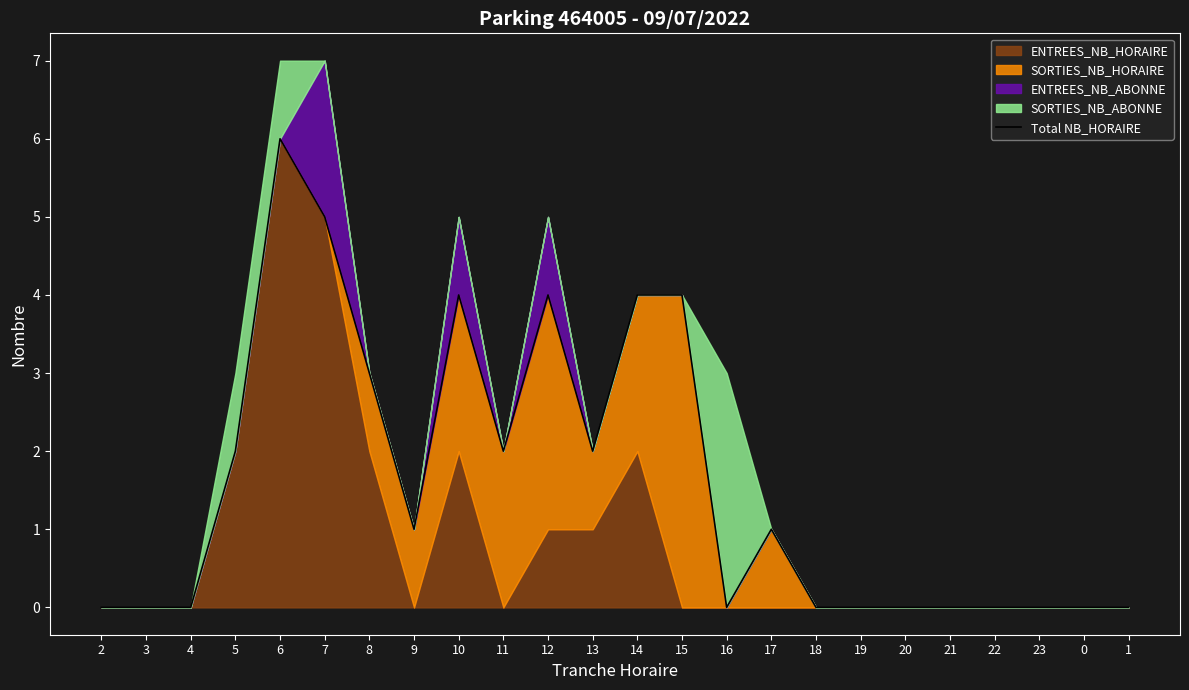

List the labels in order of value, smallest first.

2, 3, 4, 16, 18, 19, 20, 21, 22, 23, 0, 1, 9, 17, 5, 11, 13, 8, 10, 12, 14, 15, 7, 6